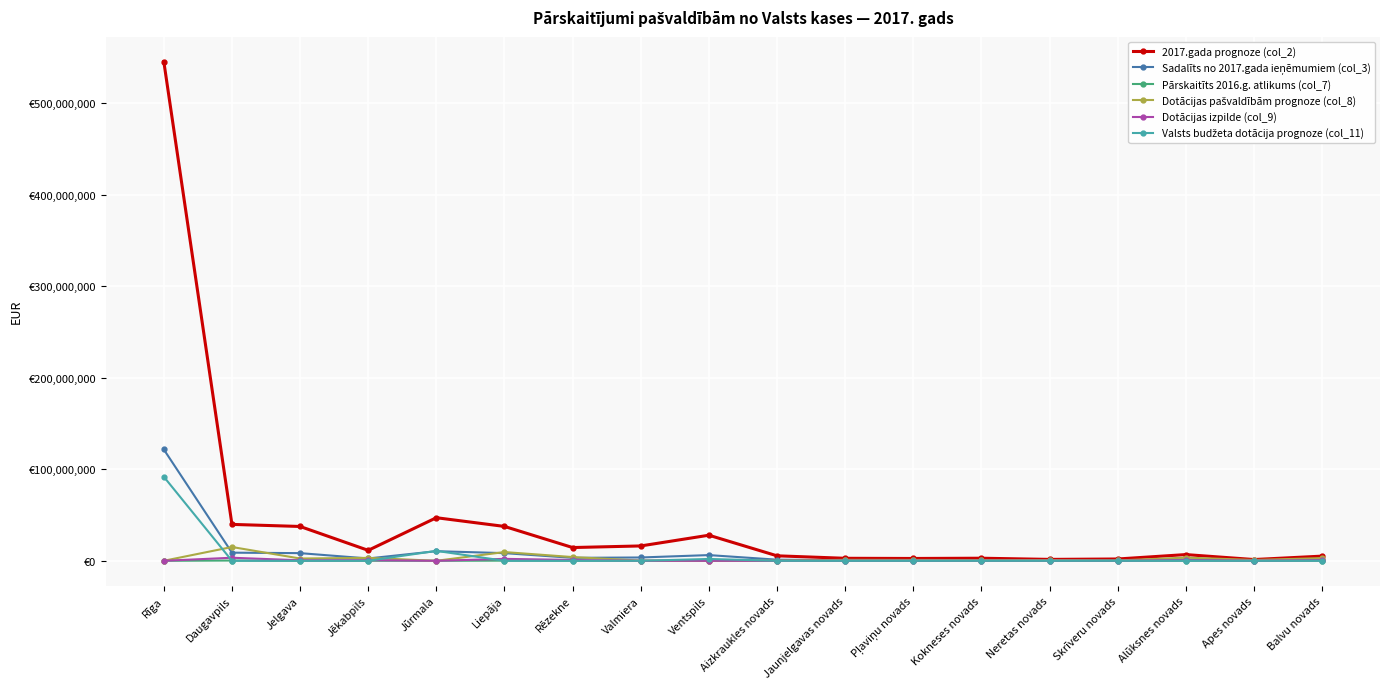

Does the chart have visible grid lines?

Yes